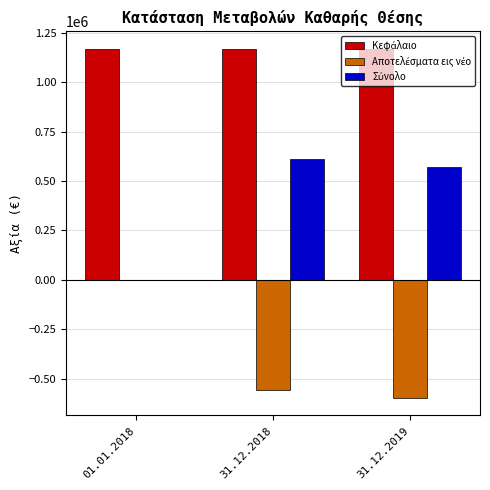

What is the total value across all series at 31.12.2018?

1224165.6